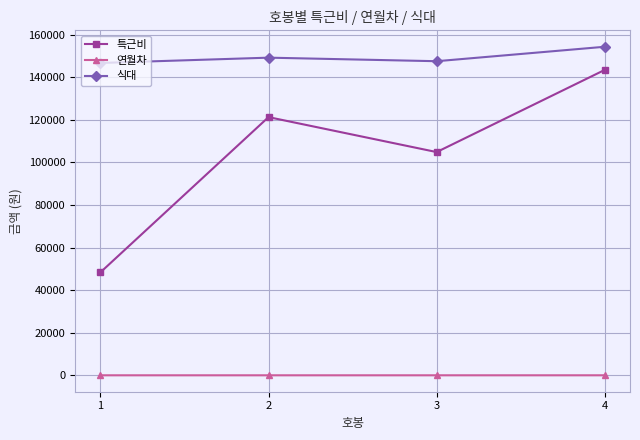

At 2, list the series in order from largest to smallest.

식대, 특근비, 연월차